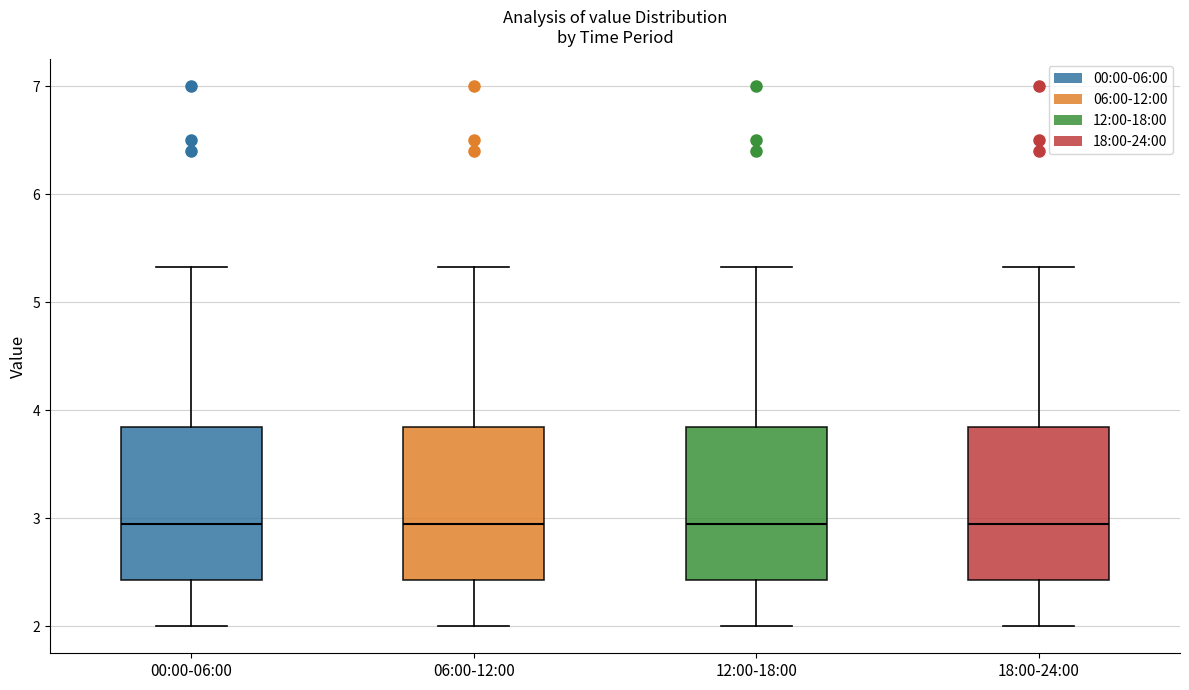

Where does the upper whisker of the box for 00:00-06:00 end on the y-axis? The values are not printed on the chart, so give them approximately, as read against the axis.

5.3